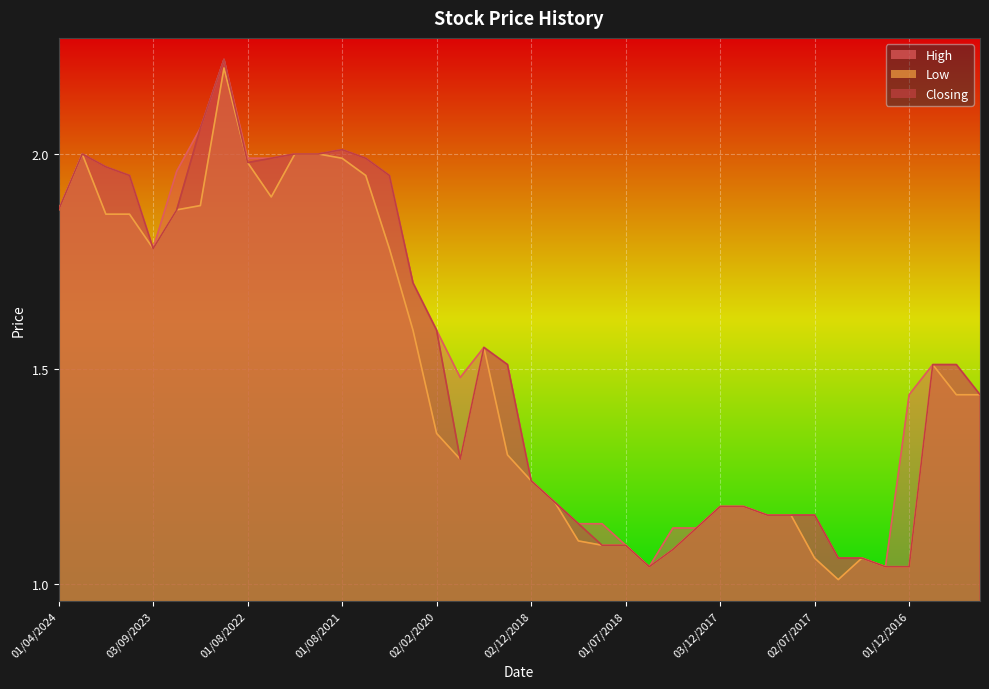

Which series has the largest total across all categories?

High